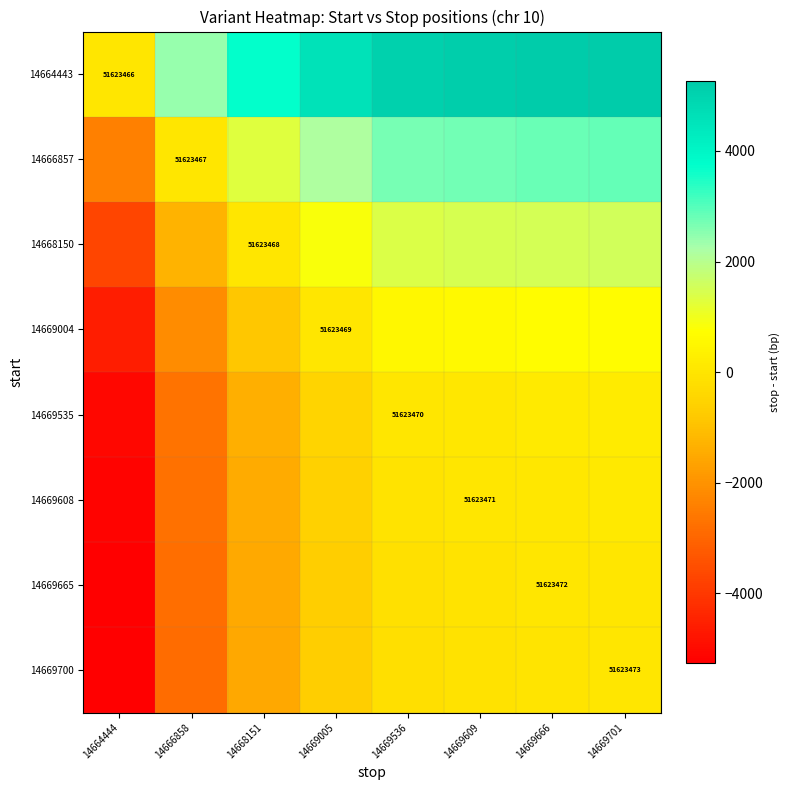

Is it true that 14669700 equals 73220753 at 14669701?

False